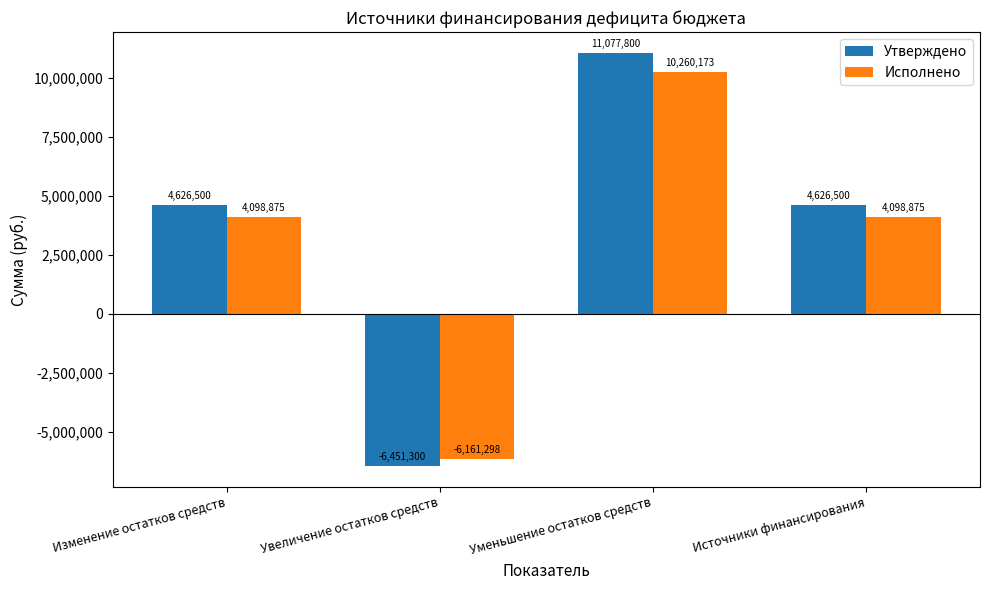

What position from the left is Уменьшение остатков средств?

3